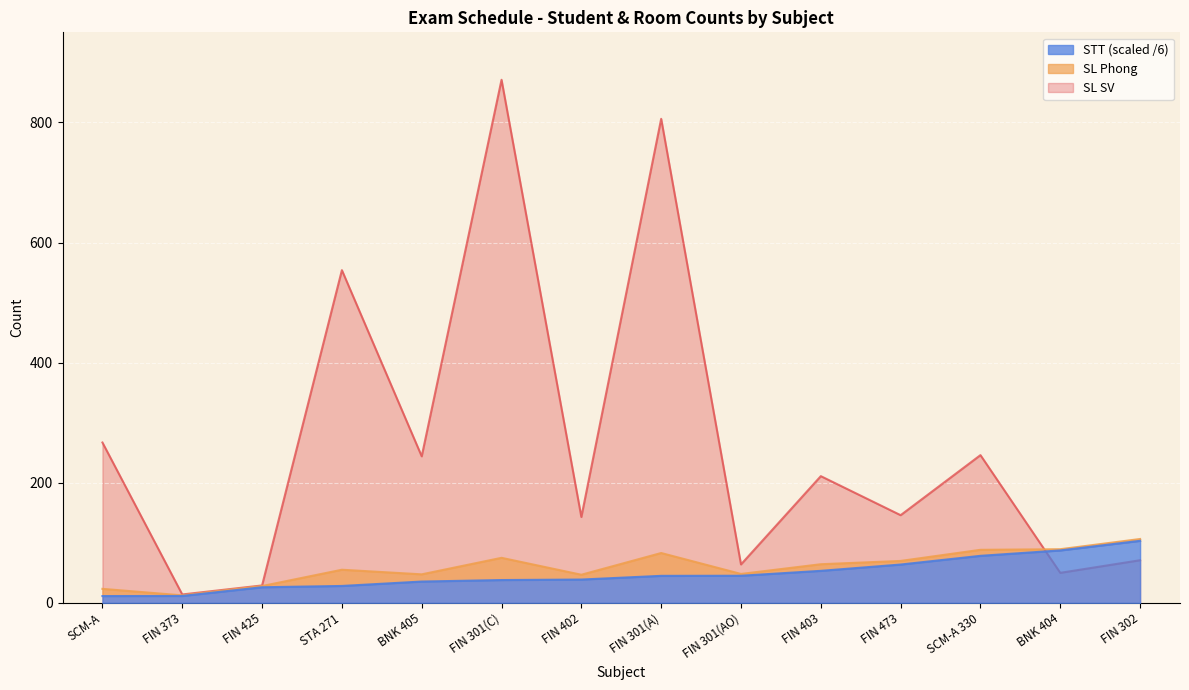

Read the STT value at FIN 403.

53.3